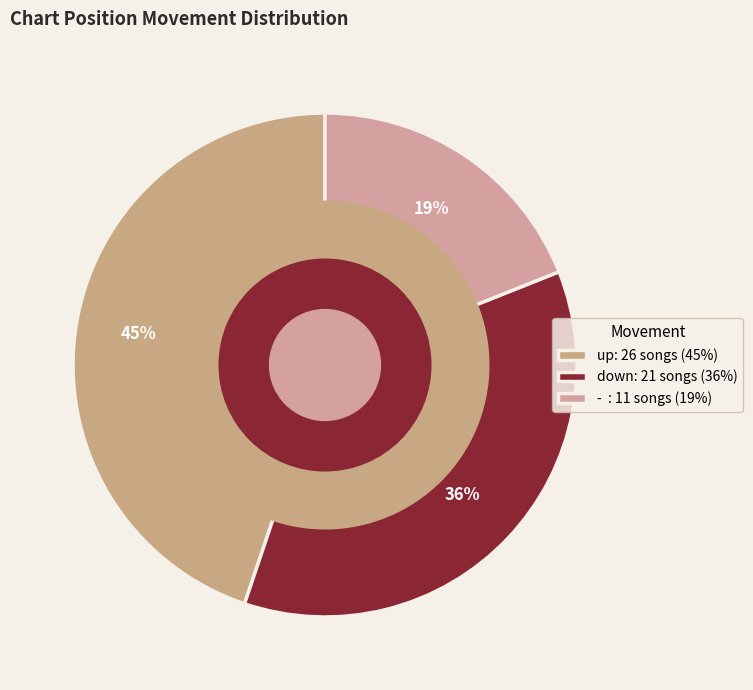

Is there a majority slice in this chart?

No